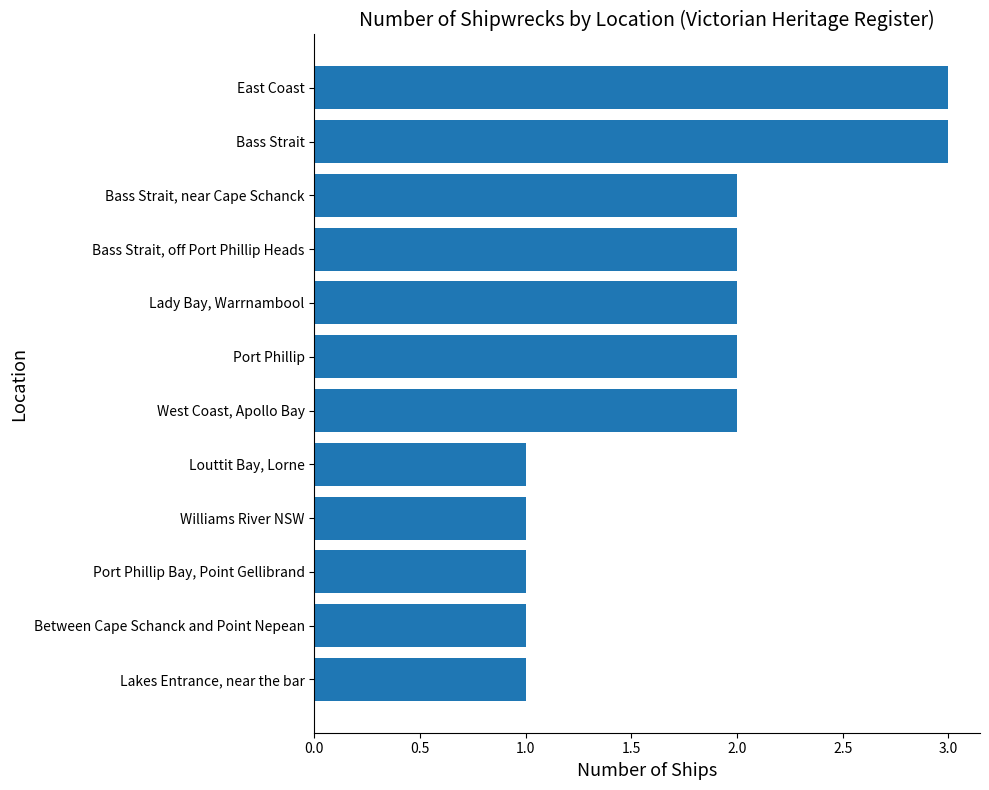

What is the difference between the maximum and minimum values?

2